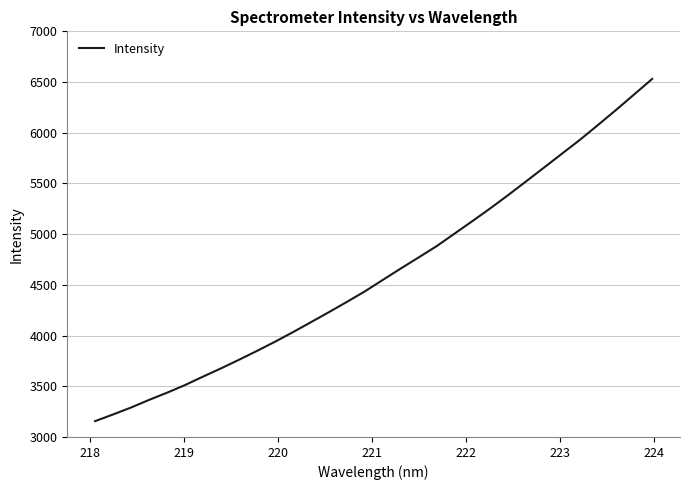

What is the minimum value shown in the chart?

3156.3